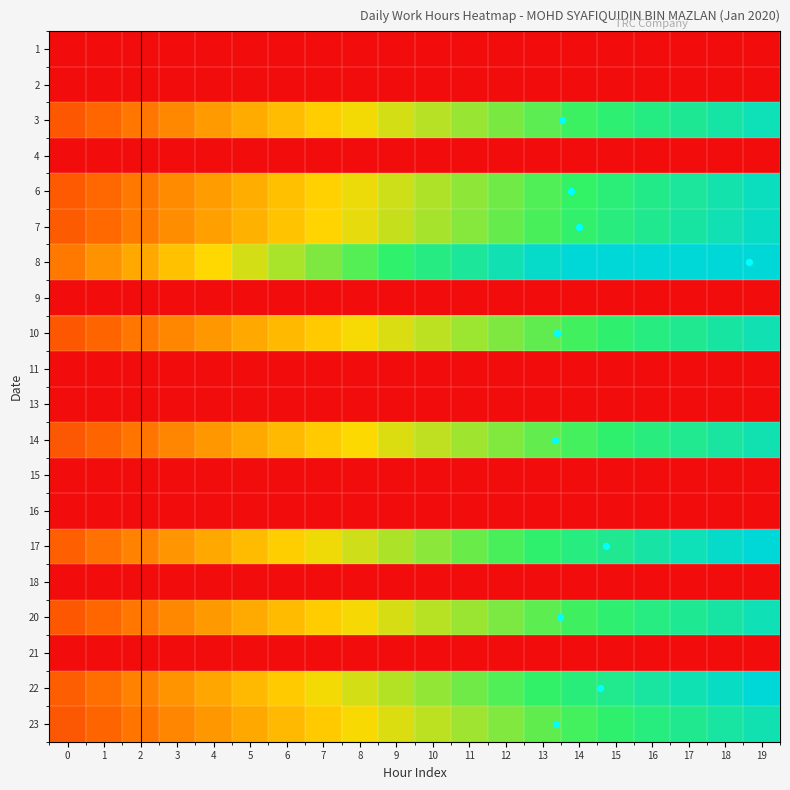

Count the number of data series in this chart.

20